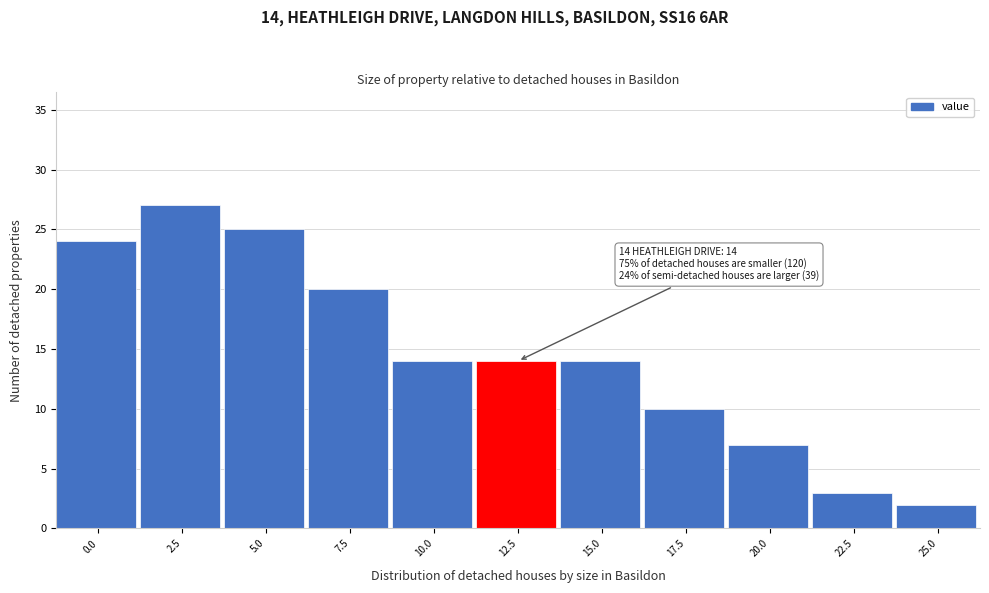

Reading left to right, list all the values displayed in this chart.

0.0=24	2.5=27	5.0=25	7.5=20	10.0=14	12.5=14	15.0=14	17.5=10	20.0=7	22.5=3	25.0=2